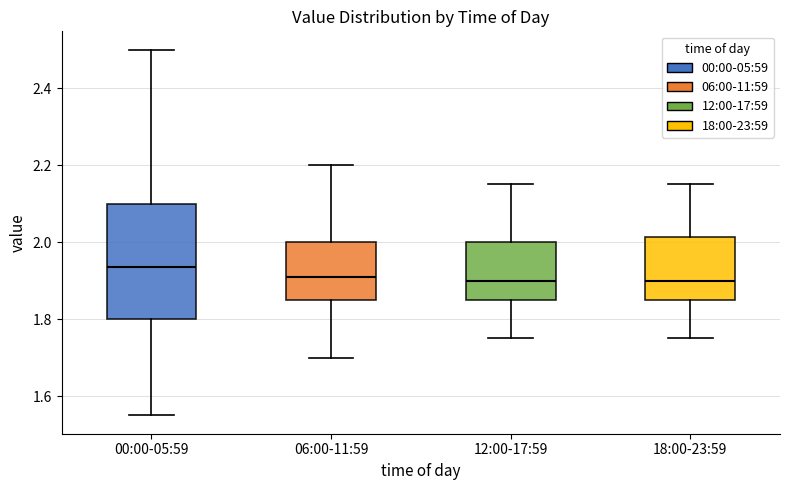

Where is the upper edge of the box for 18:00-23:59 on the y-axis? The values are not printed on the chart, so give them approximately, as read against the axis.

2.02